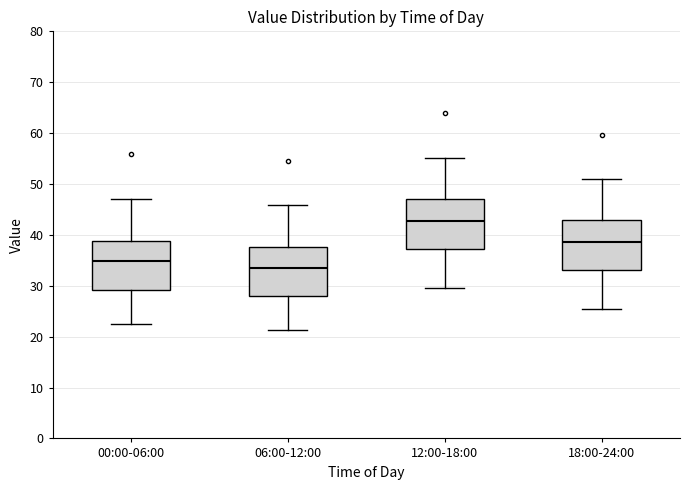

Reading left to right, transcribe this box plot: for each box, give where its median line is, the range the box spans, and where its two whiskers end, as read against the y-axis. The values are not printed on the chart, so give them approximately, as read against the axis.

00:00-06:00: median 35, box 29 to 39, whiskers 23 to 47
06:00-12:00: median 33, box 28 to 38, whiskers 21 to 46
12:00-18:00: median 43, box 37 to 47, whiskers 30 to 55
18:00-24:00: median 39, box 33 to 43, whiskers 25 to 51